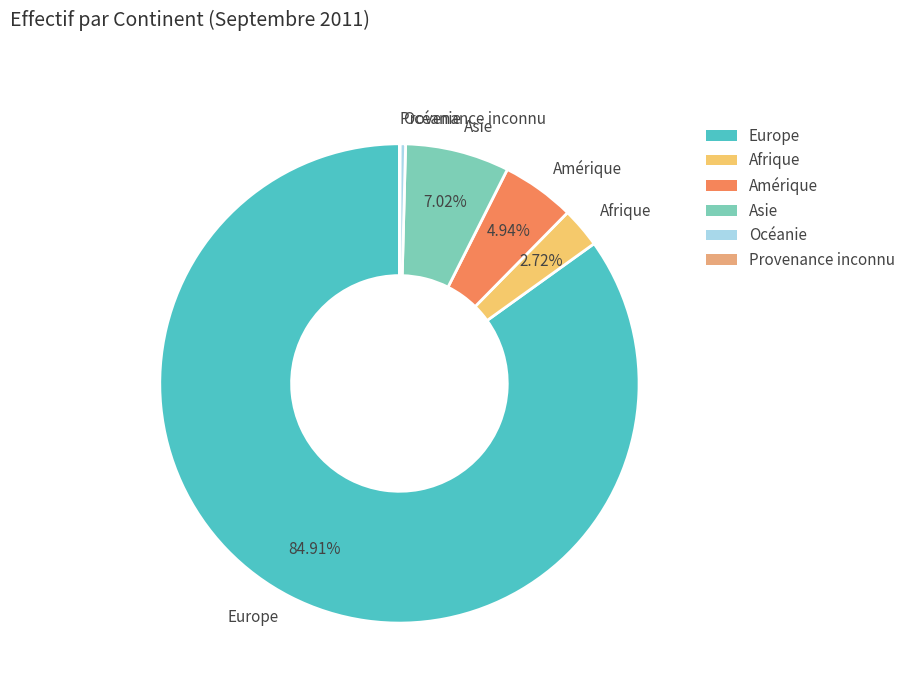

Between Asie and Europe, which is larger?

Europe